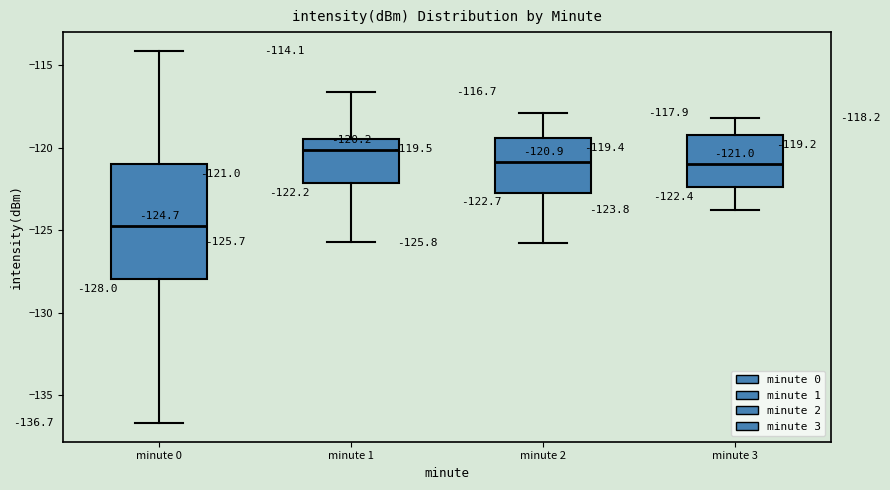

Which box is the tallest, from its lower edge to its upper edge?

minute 0